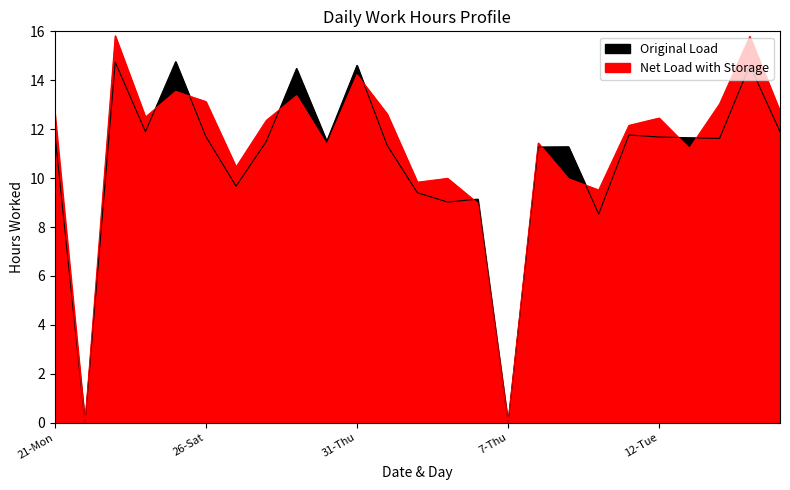

How many data points does each series have?

25